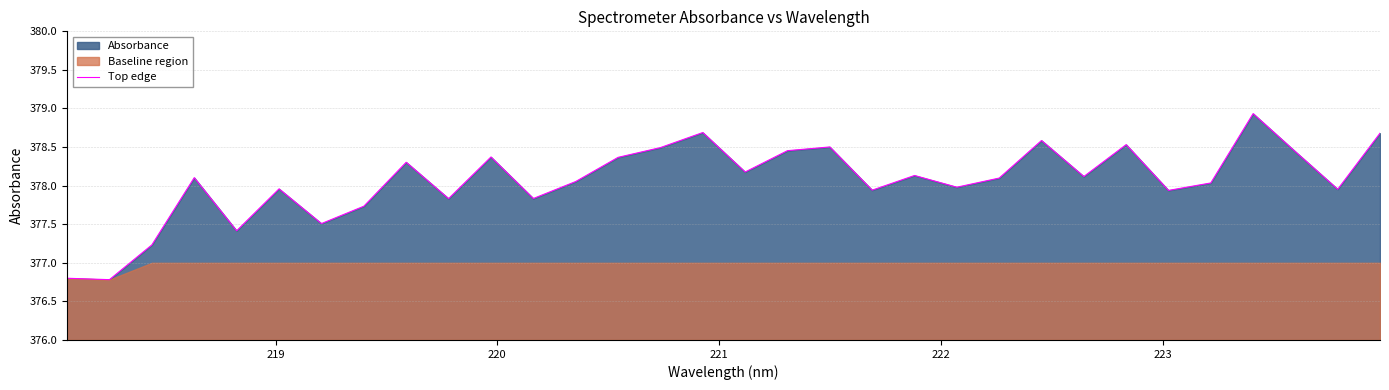

What is the minimum value for Top edge?

376.8